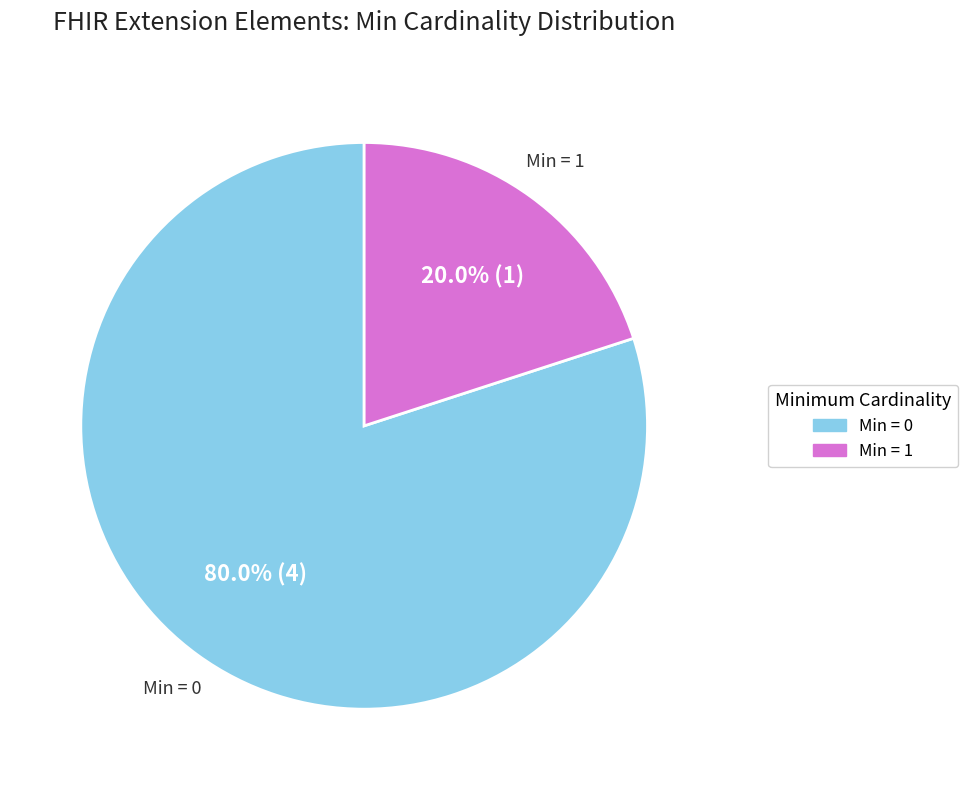

Is there a majority slice in this chart?

Yes